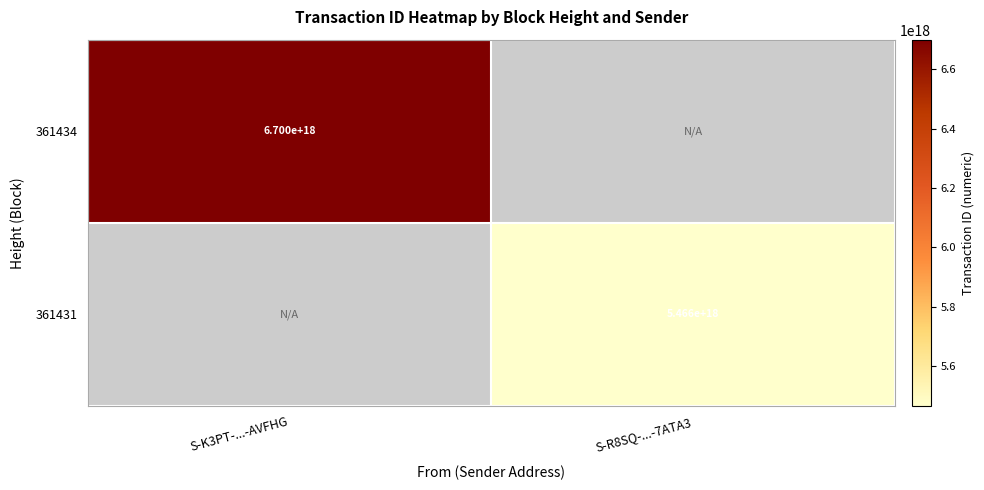

The 361434 series shows 6700000000000000000 at S-K3PT-...-AVFHG. True or false?

True